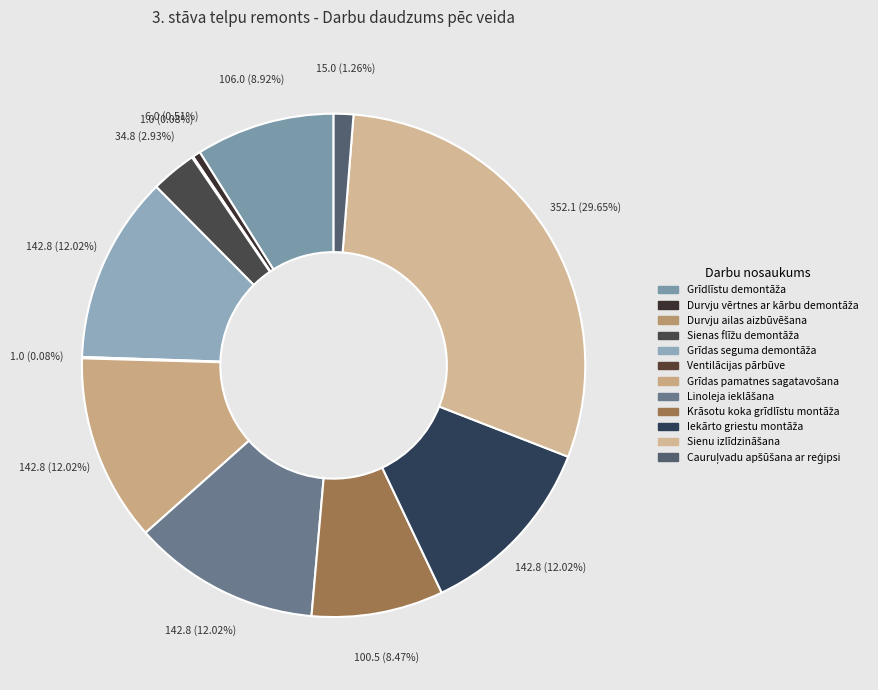

What portion of the pie excludes Ventilācijas pārbūve?

99.9%